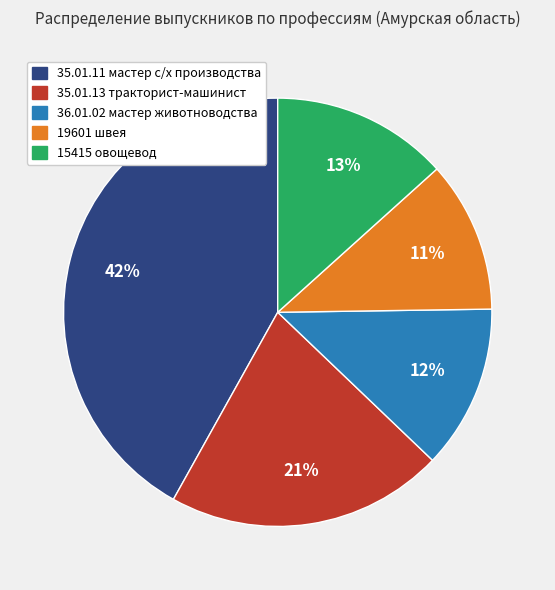

To the nearest percent, what is the average slice percentage?

20%